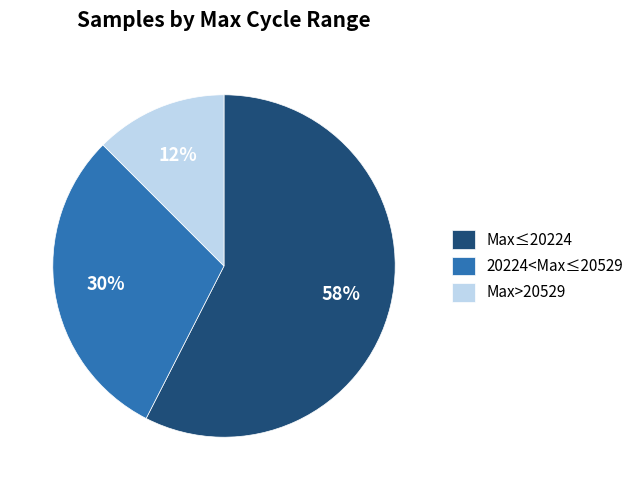

What is the smallest slice in the pie chart?

Max>20529